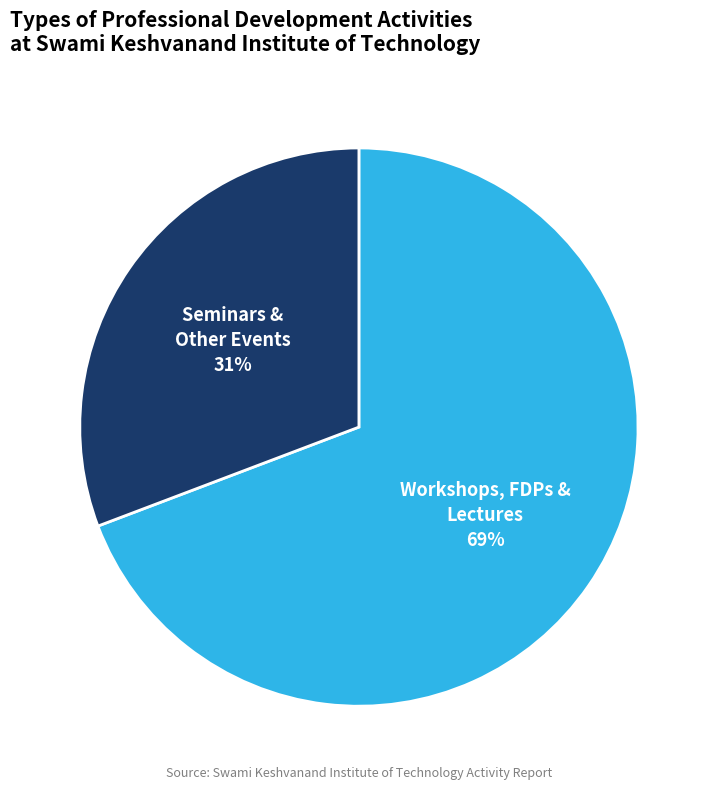

To the nearest percent, what is the difference between the largest and smallest slice percentages?

38%